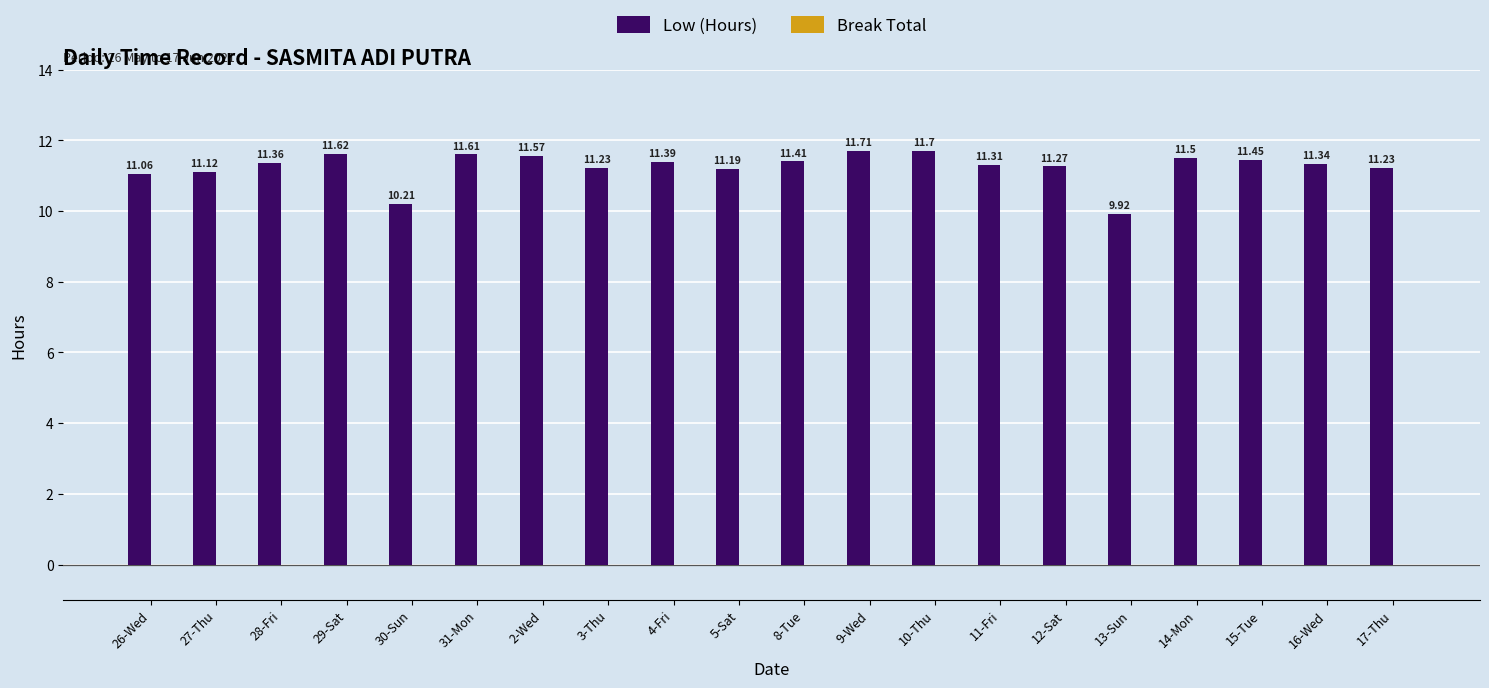

Which label corresponds to the largest value in the chart?

9-Wed